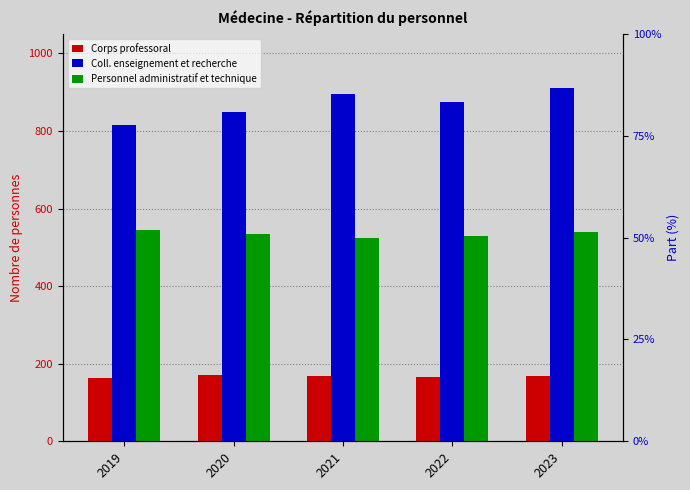

Does the chart contain any negative values?

No